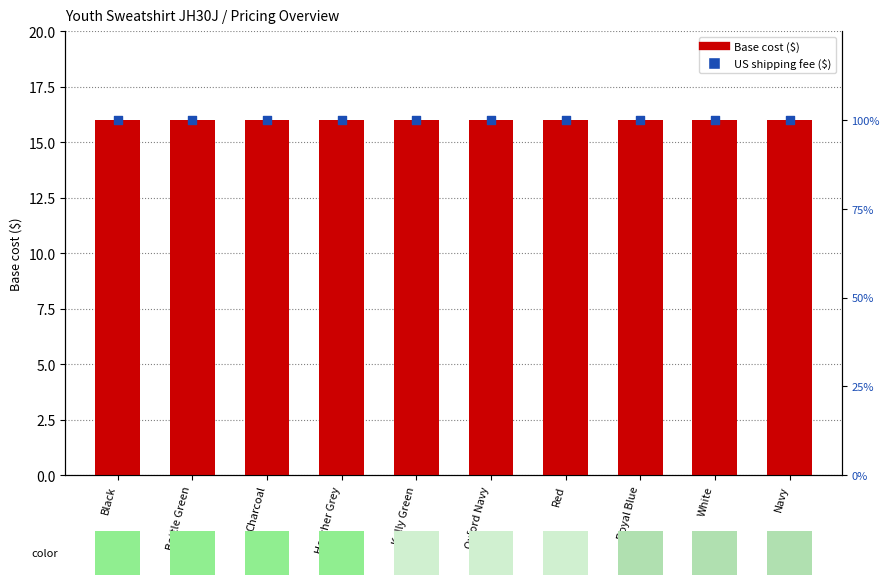

Which series reaches the minimum Y coordinate?

Base cost ($)